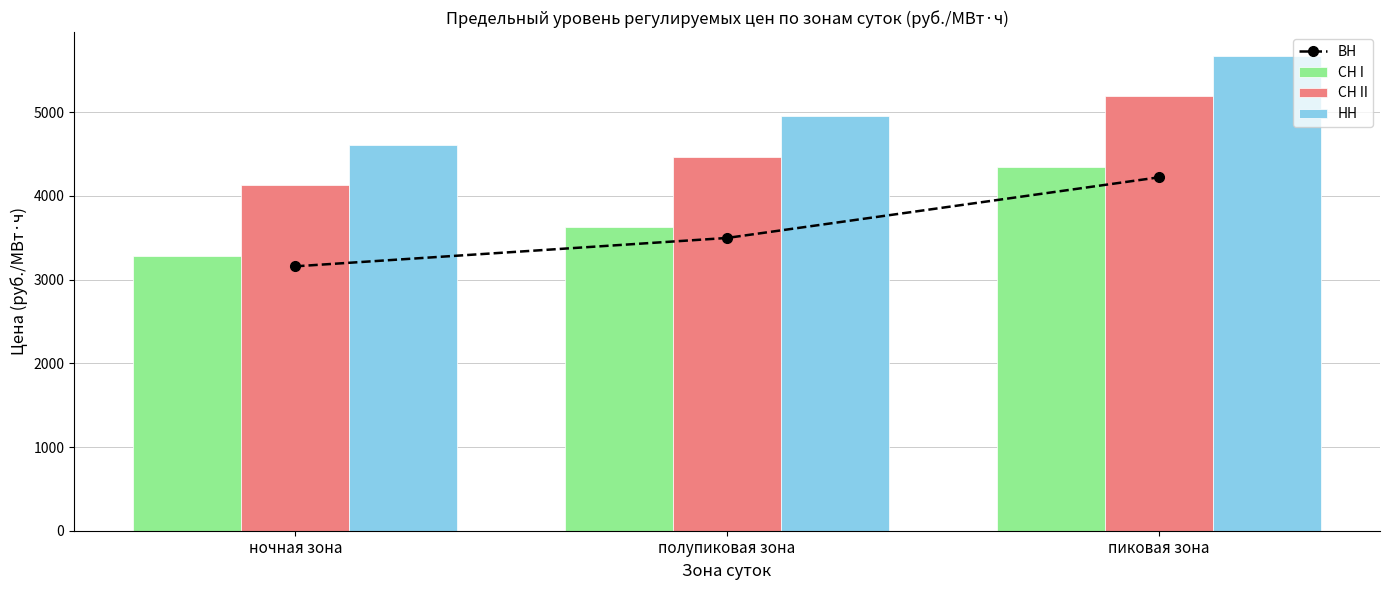

Where does the СН II series first go above 4466?

полупиковая зона